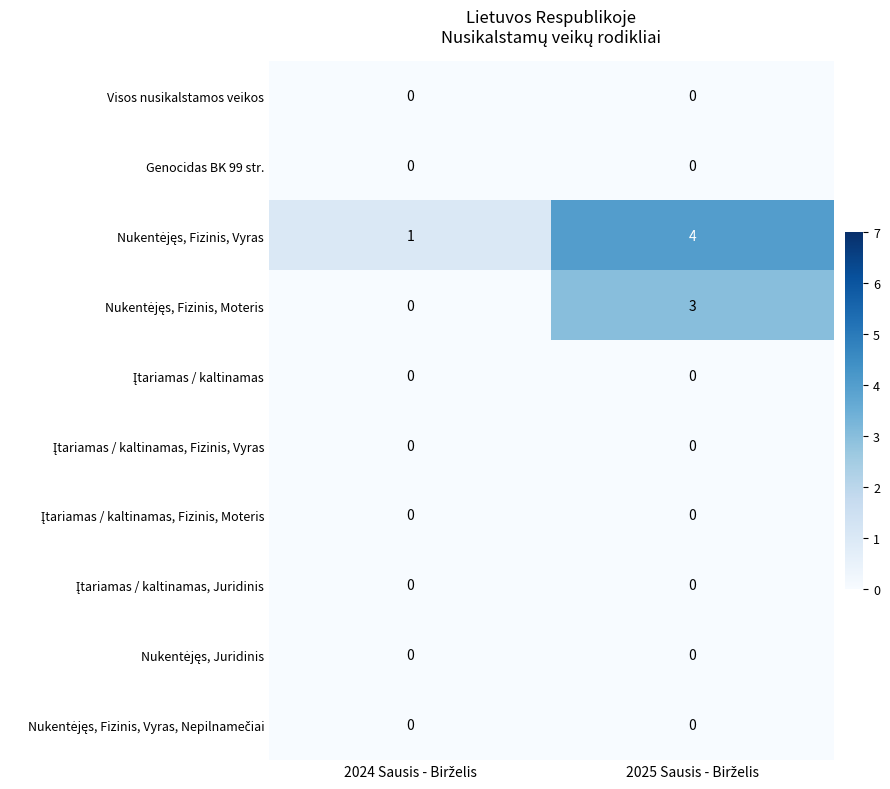

What is the maximum value shown in the chart?

4